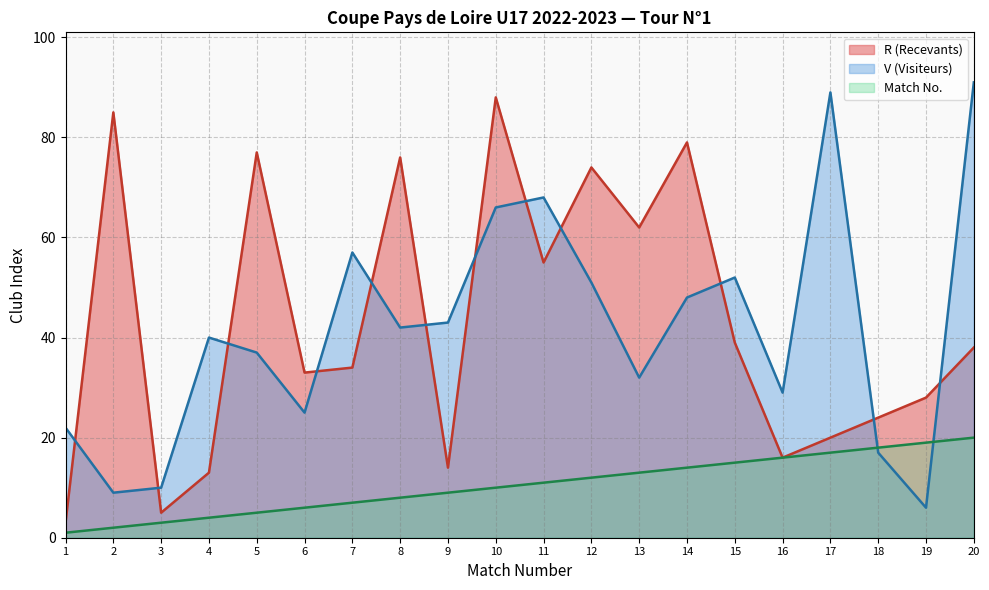

Which series ends up on top after the final intersection of R (Recevants) and V (Visiteurs)?

V (Visiteurs)